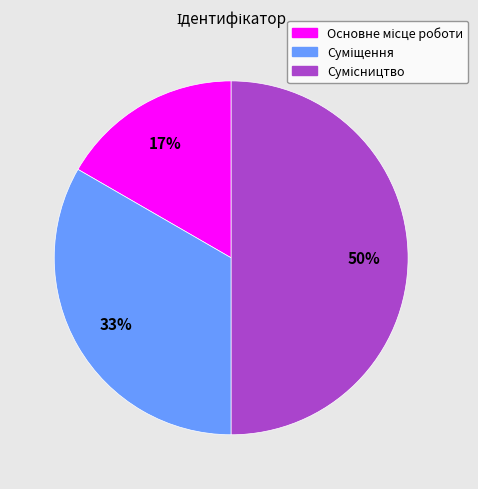

To the nearest percent, what is the difference between the largest and smallest slice percentages?

33%